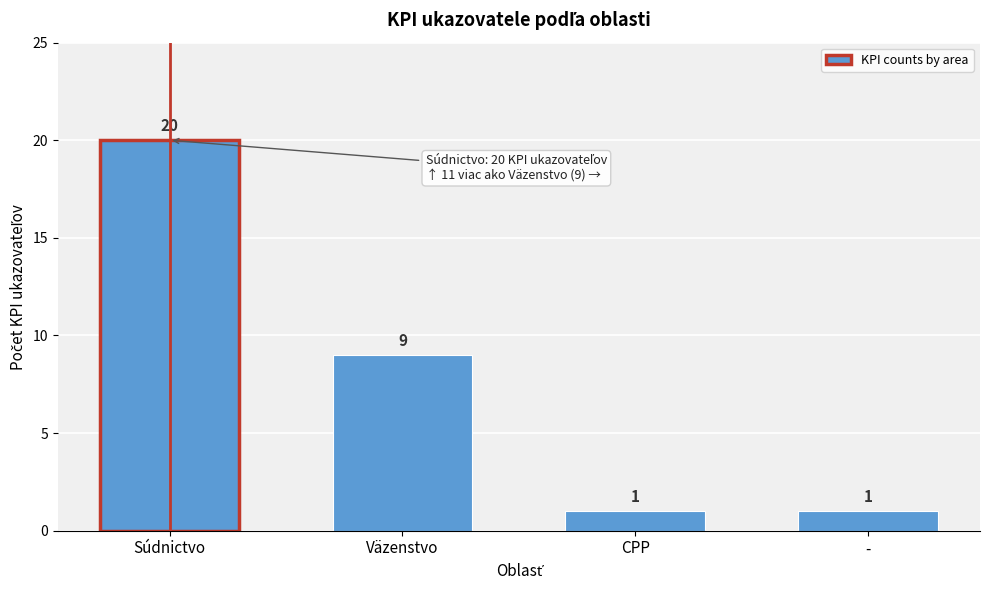

Reading left to right, transcribe all the data shown in this chart.

20	9	1	1